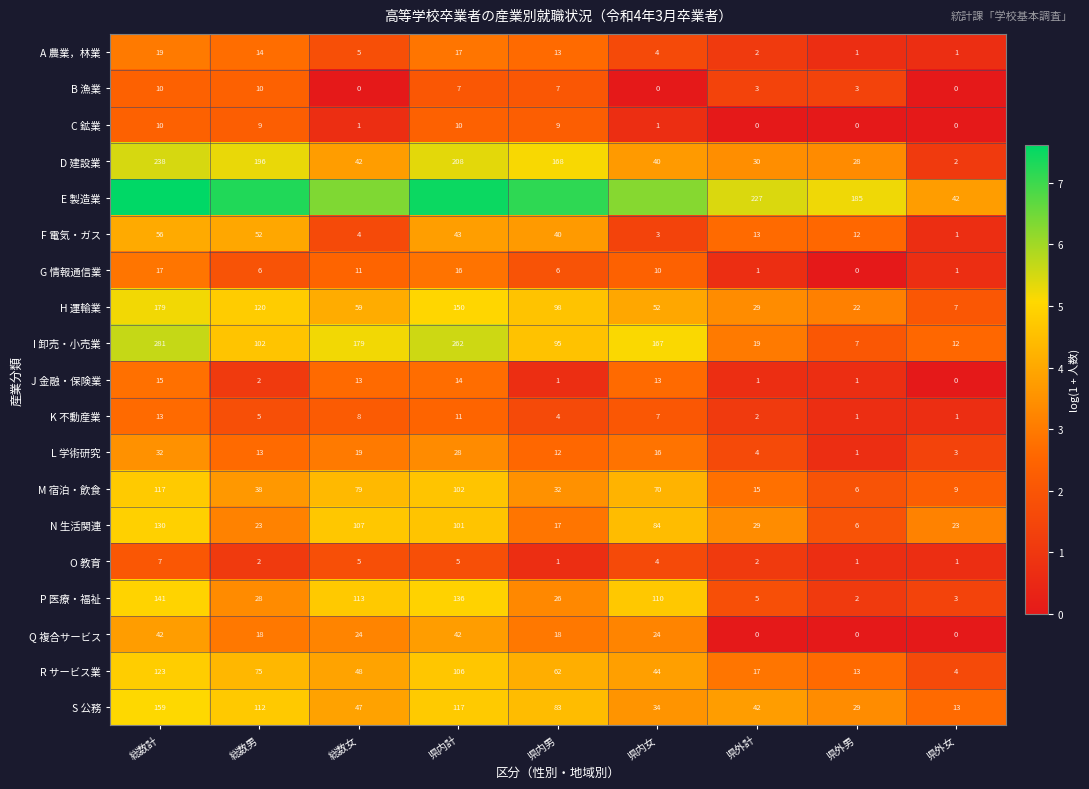

Is the value of I 卸売・小売業 at 県外男 greater than the value of M 宿泊・飲食 at 県外計?

No